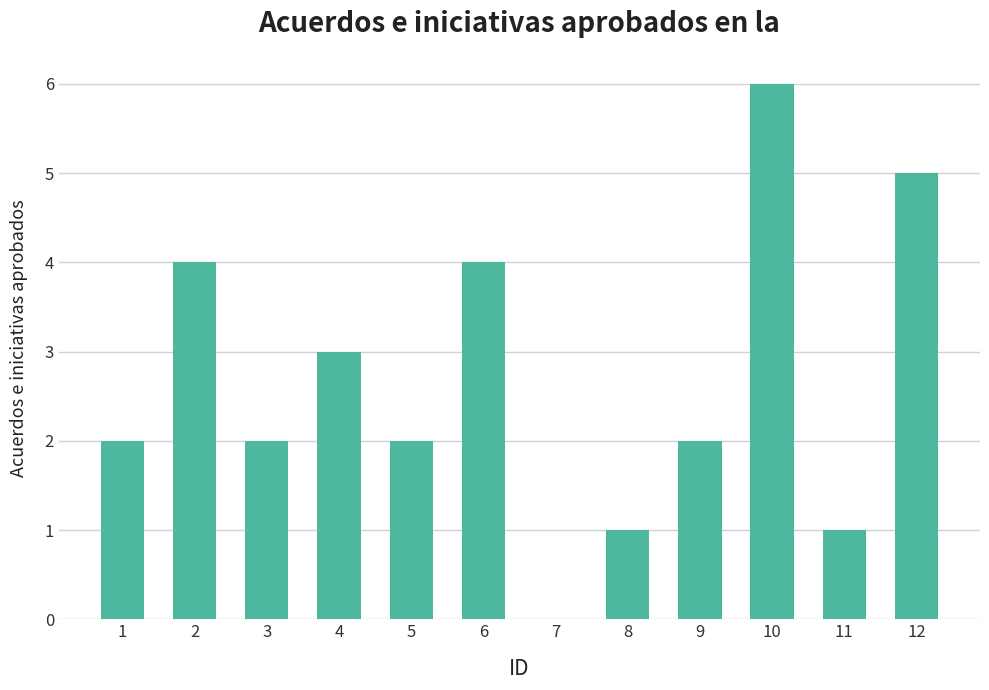

Reading left to right, list all the values displayed in this chart.

2	4	2	3	2	4	0	1	2	6	1	5